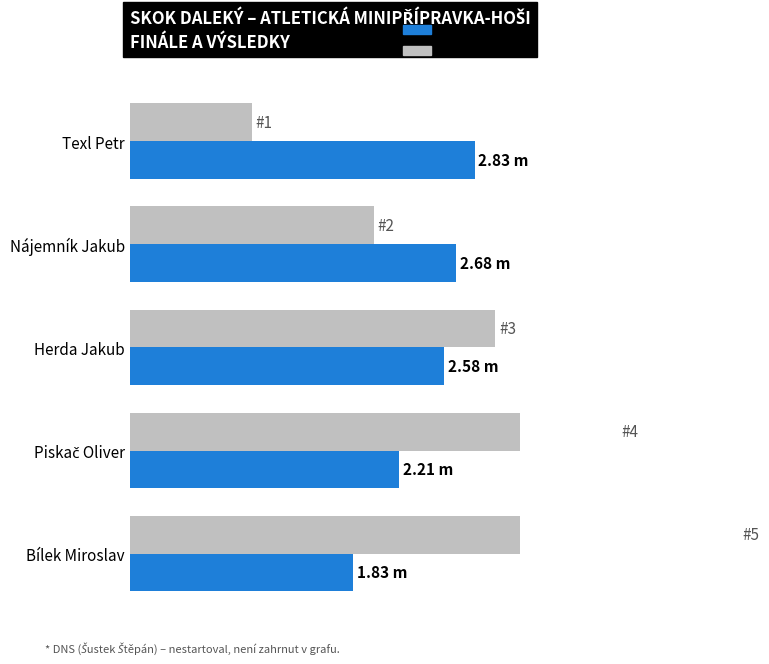

Which series has the largest range (max minus min)?

Pořadí